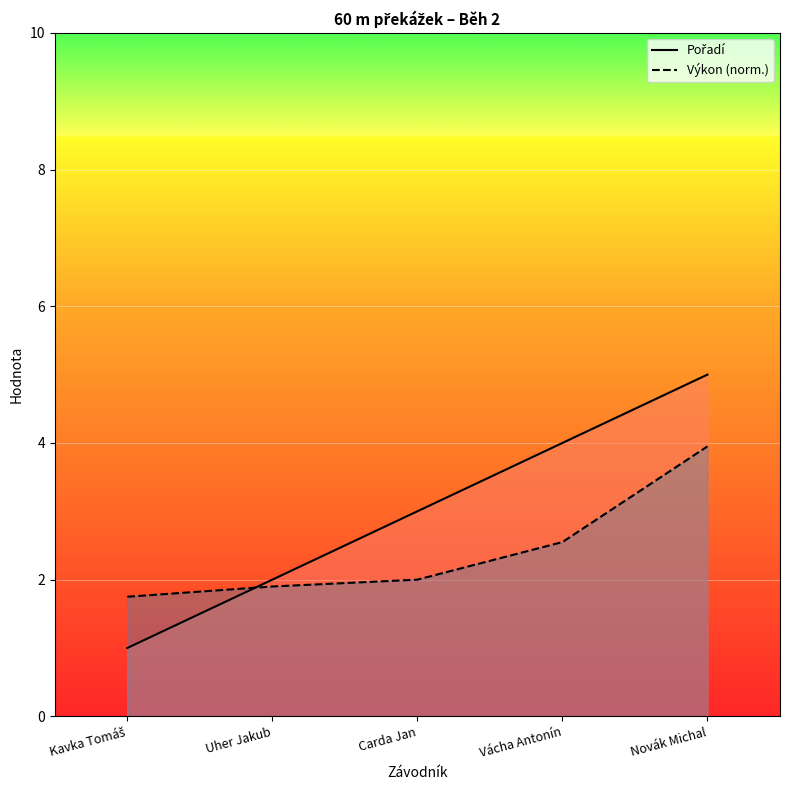

What is the lowest value of the Pořadí series?

1.0